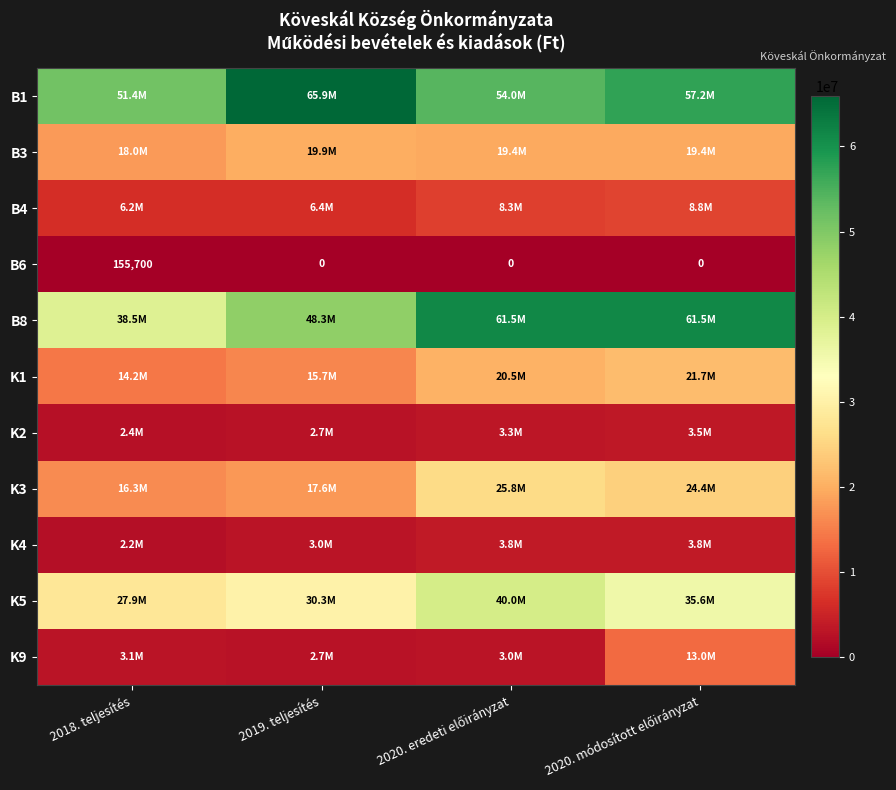

At which category is the sum across all series the highest?

2020. módosított előirányzat